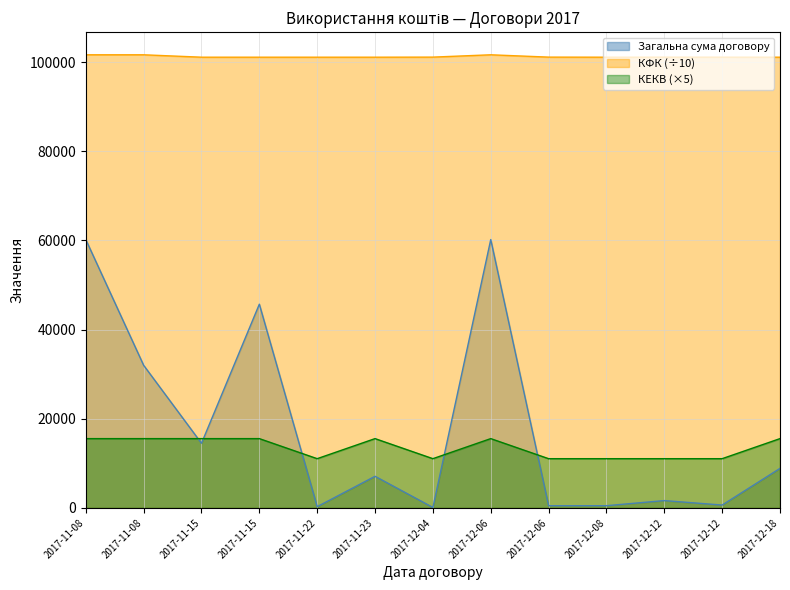

True or false: Загальна сума договору and КФК intersect in this chart.

False